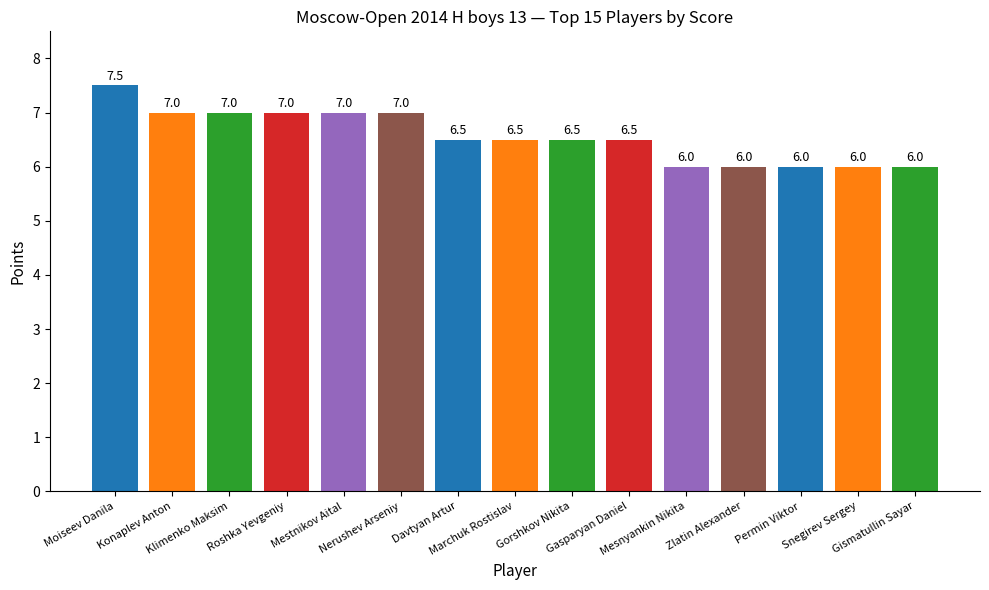

The chart shows a value of 6.0 at Mesnyankin Nikita. True or false?

True